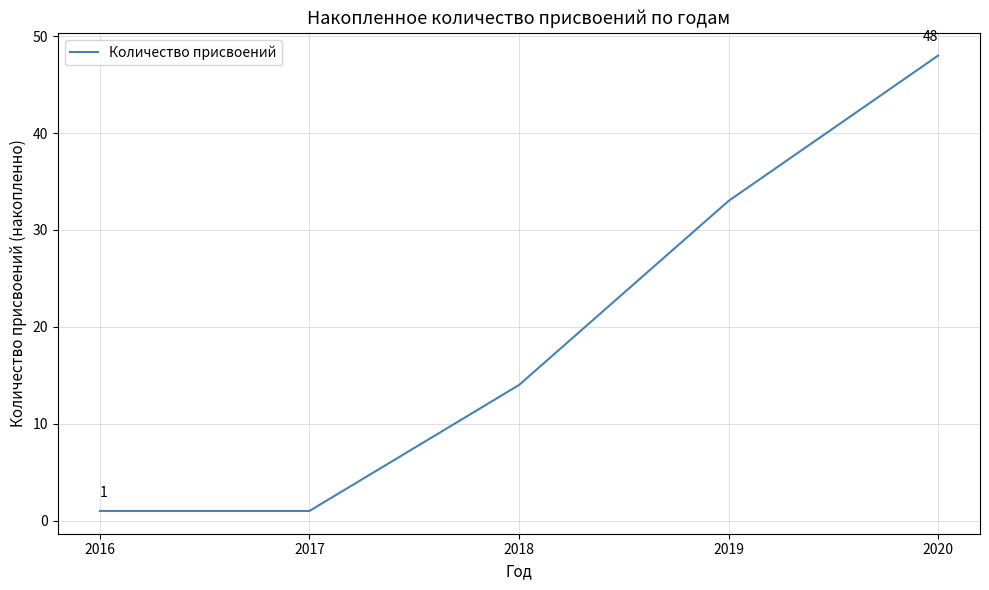

What is the difference between the maximum and minimum values?

47